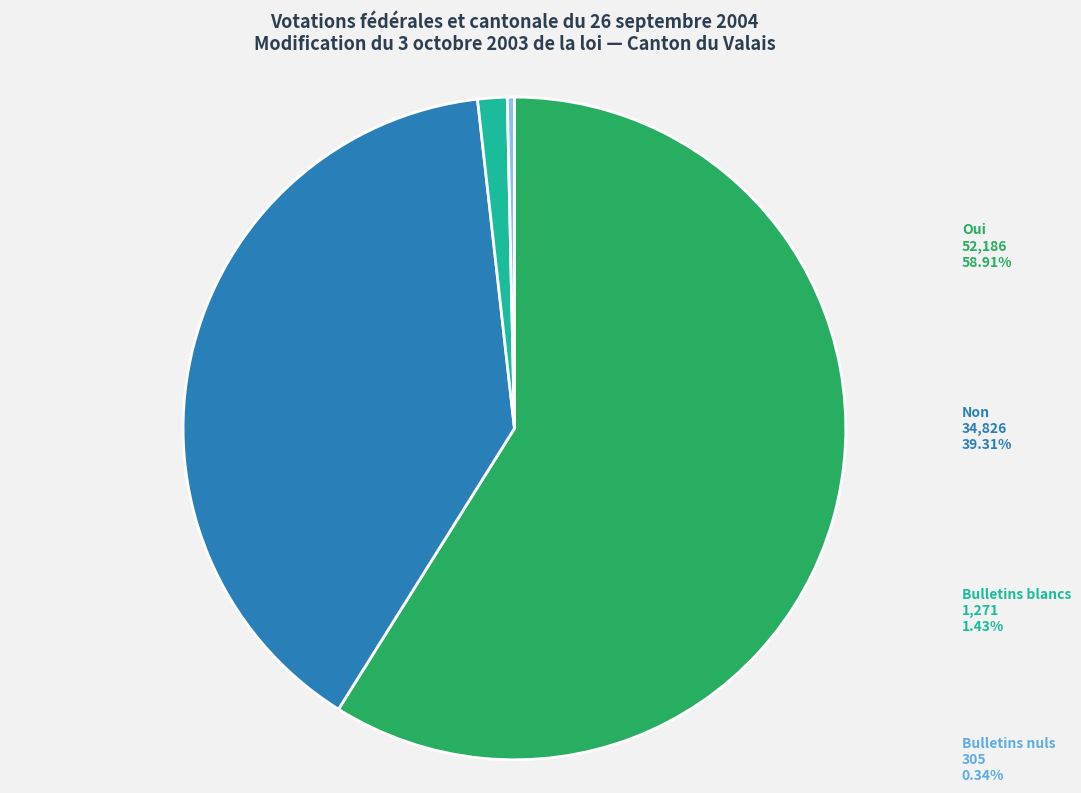

Between Non and Oui, which is larger?

Oui